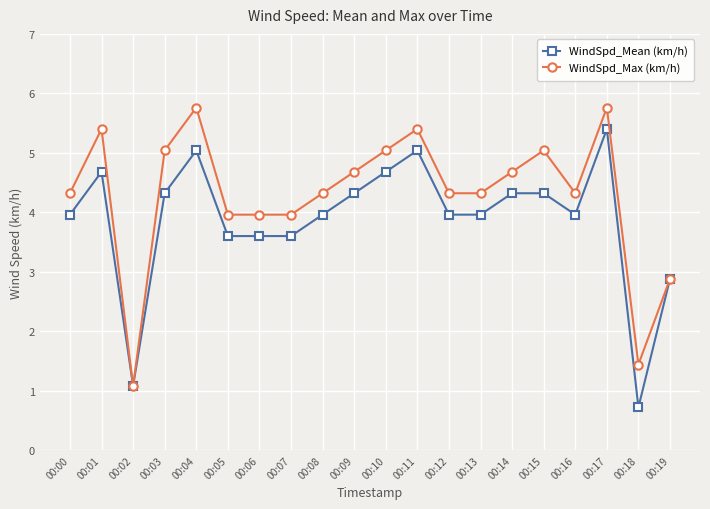

What is the difference between the maximum and minimum values in the WindSpd_Max (km/h) series?

4.7